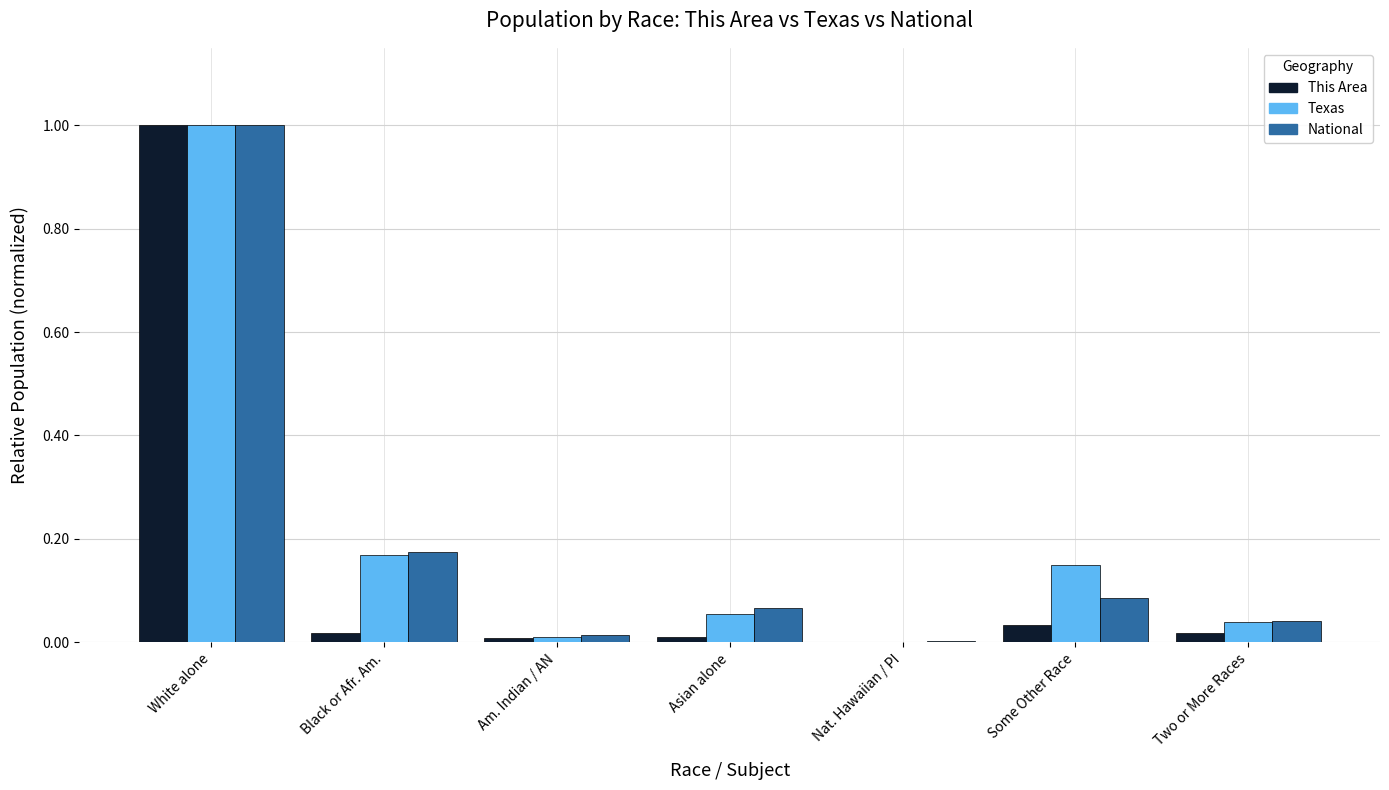

How many categories are shown in the chart?

7